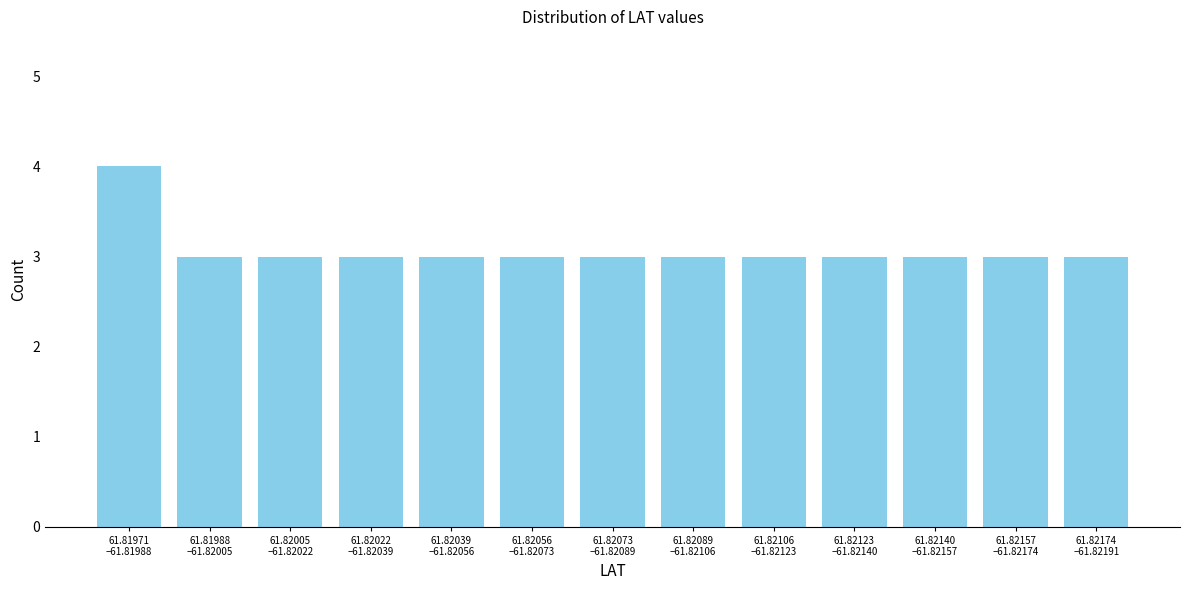

Reading left to right, list all the values displayed in this chart.

4	3	3	3	3	3	3	3	3	3	3	3	3